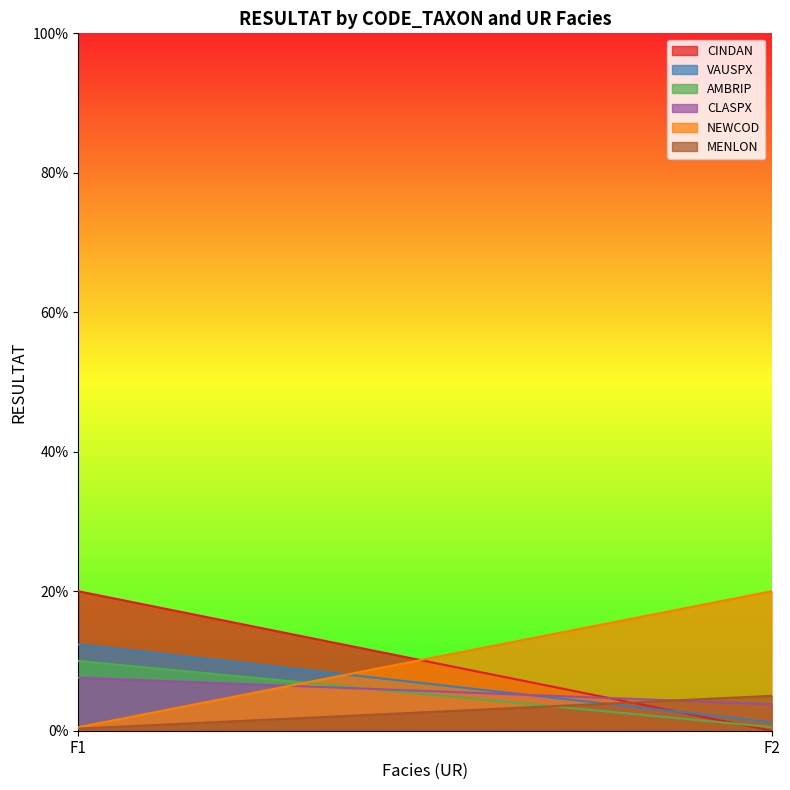

The CINDAN series shows 0.0 at F2. True or false?

True